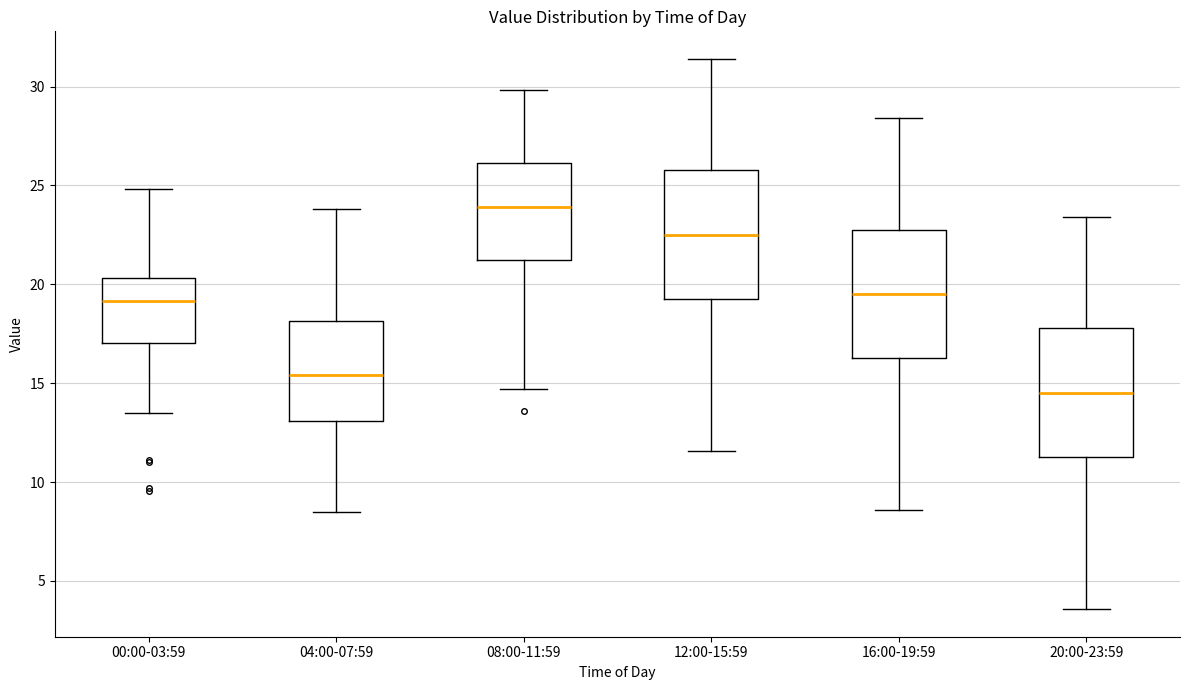

Which box's median line is the highest?

08:00-11:59